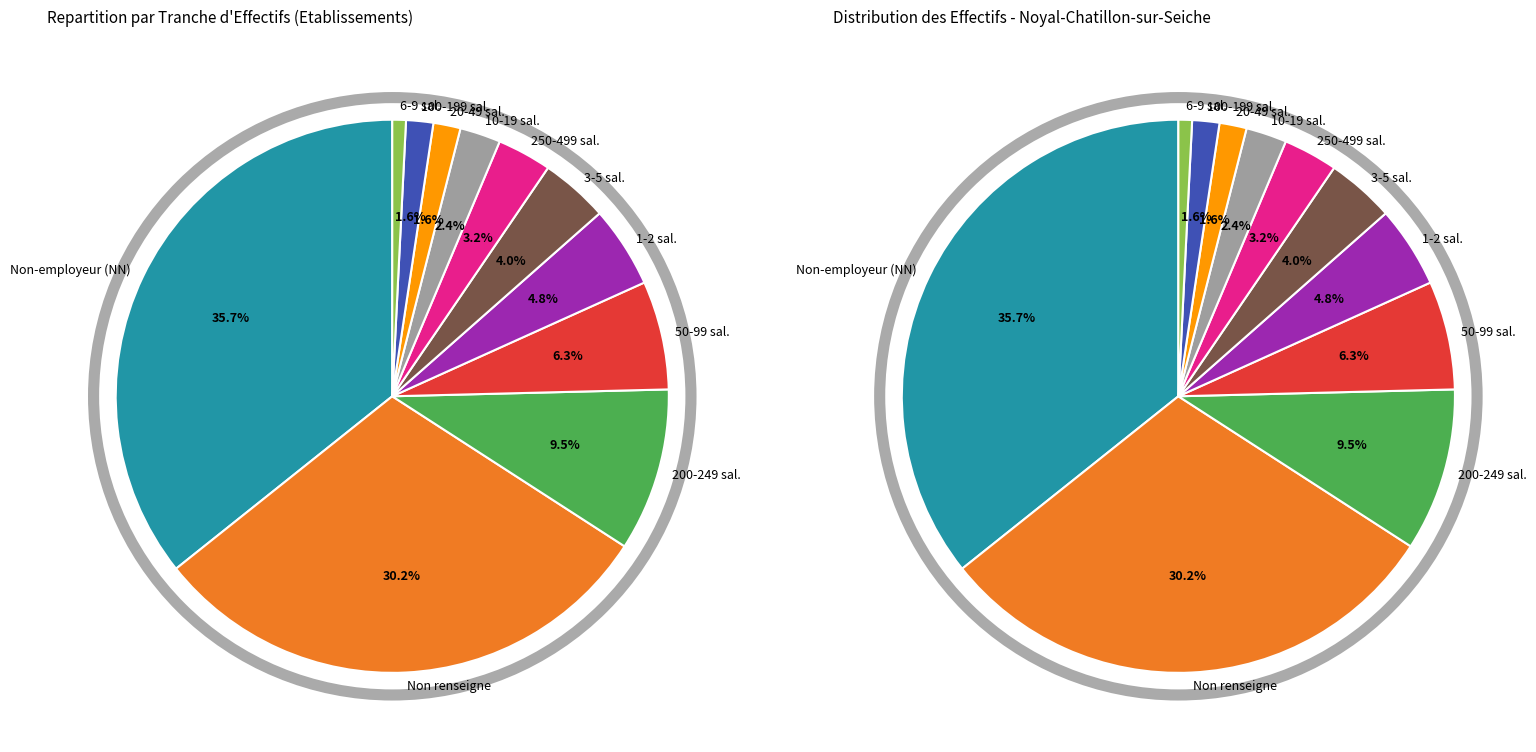

Is there a majority slice in this chart?

No